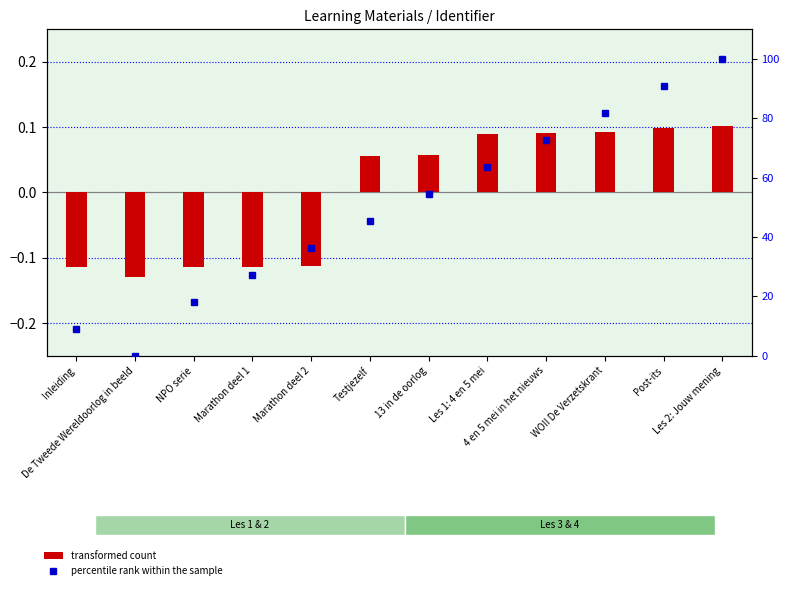

How many groups of bars are there?

12